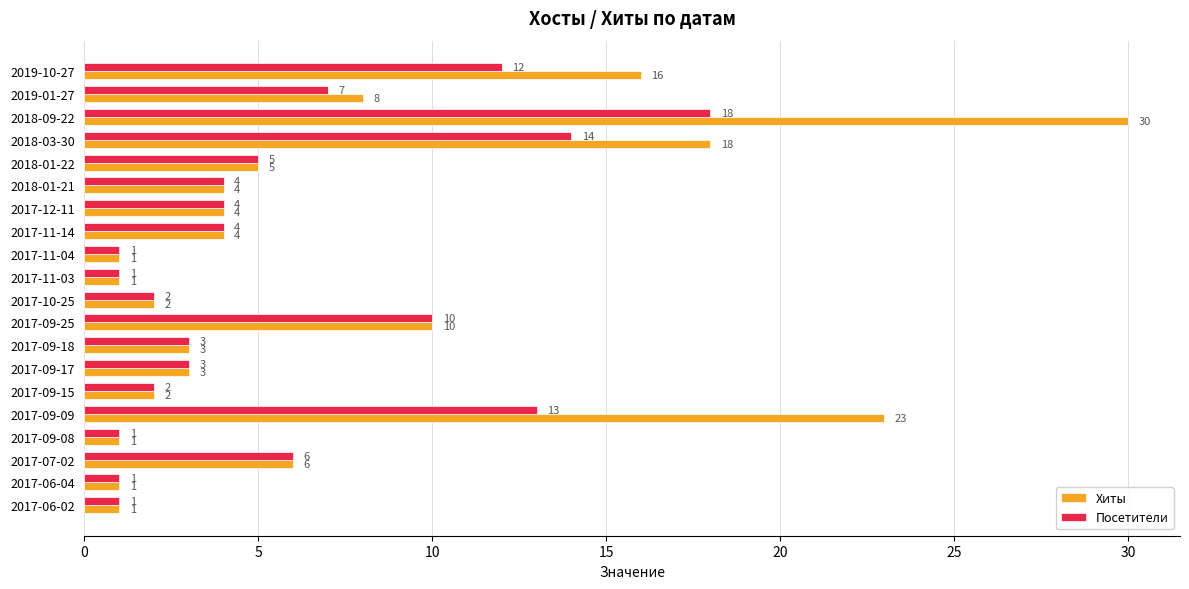

How many values in the Посетители series are below 4?

9